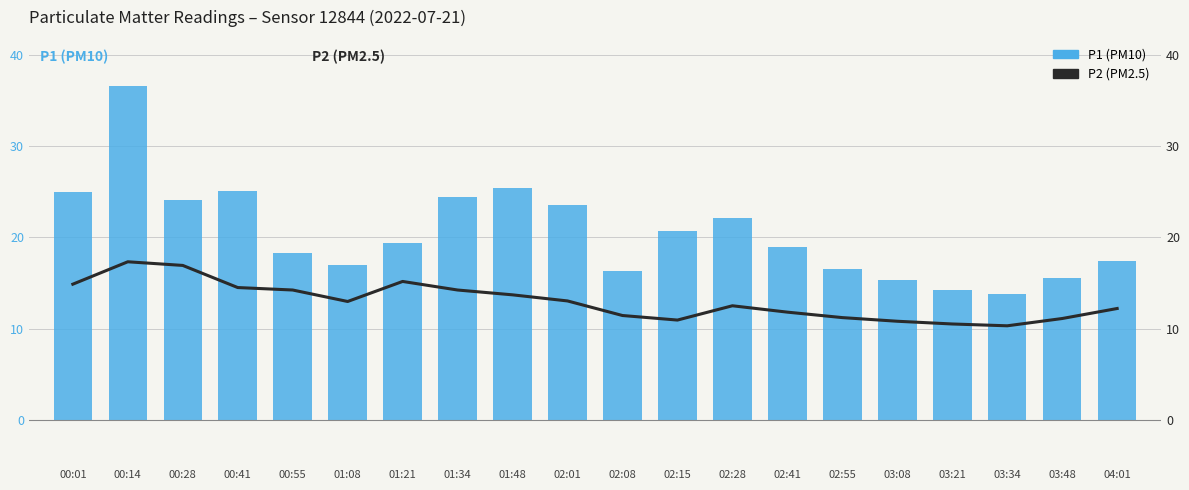

What is the label of the 5th bar from the right?

03:08